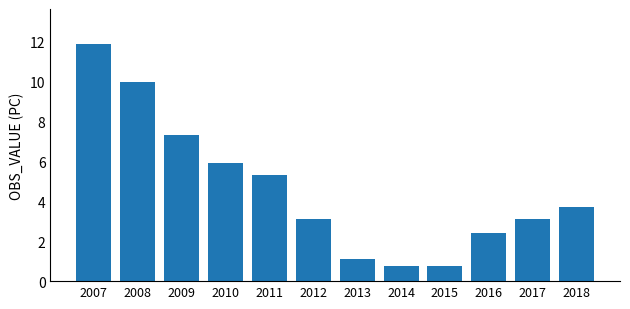

How many series are shown in this chart?

1